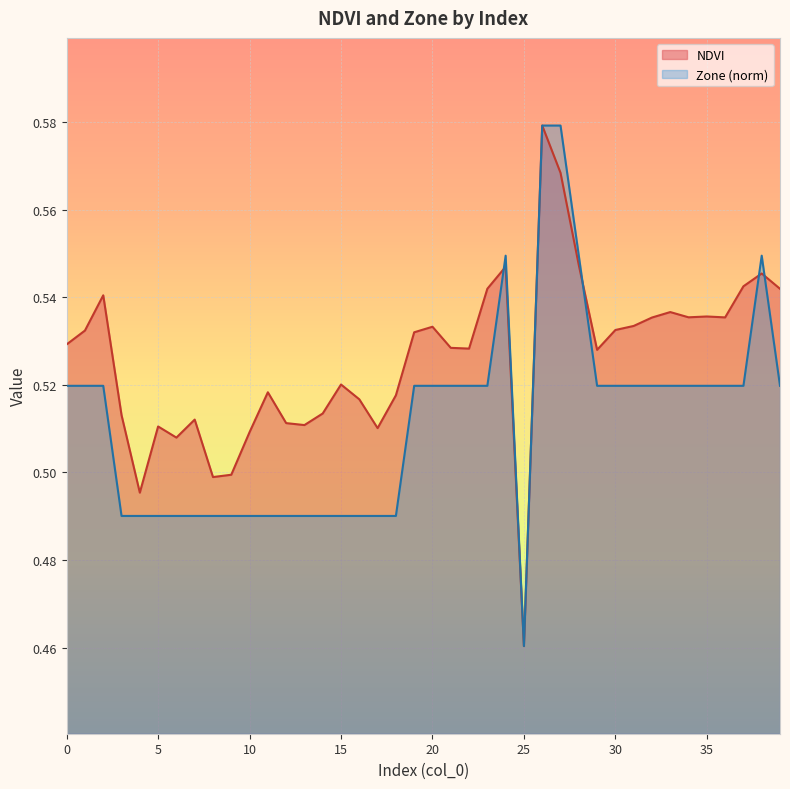

What are all the series names shown in the legend?

NDVI, Zone (norm)